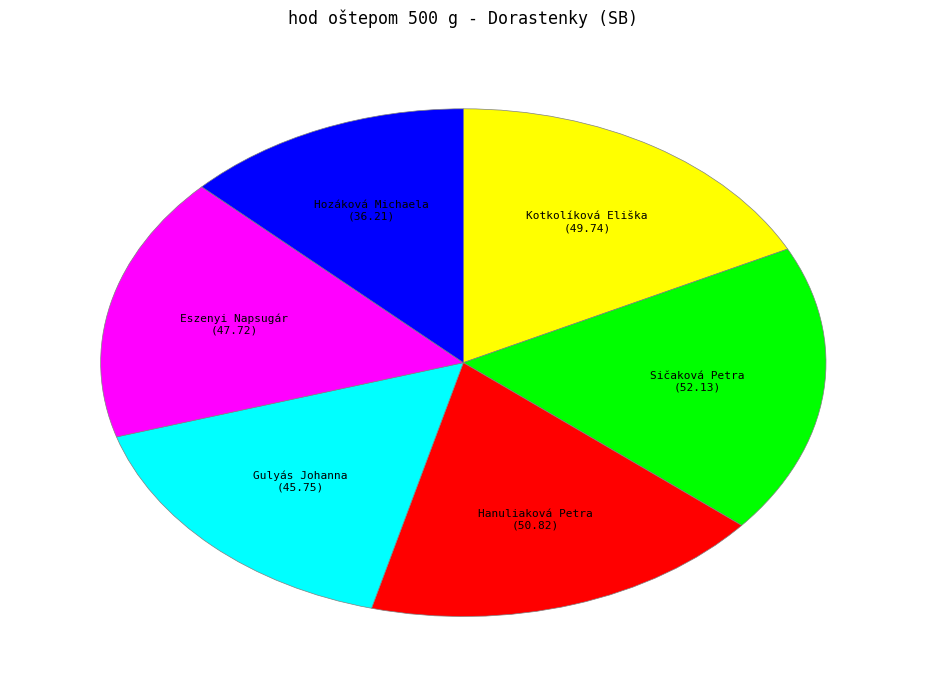

What is the smallest slice in the pie chart?

Hozáková Michaela